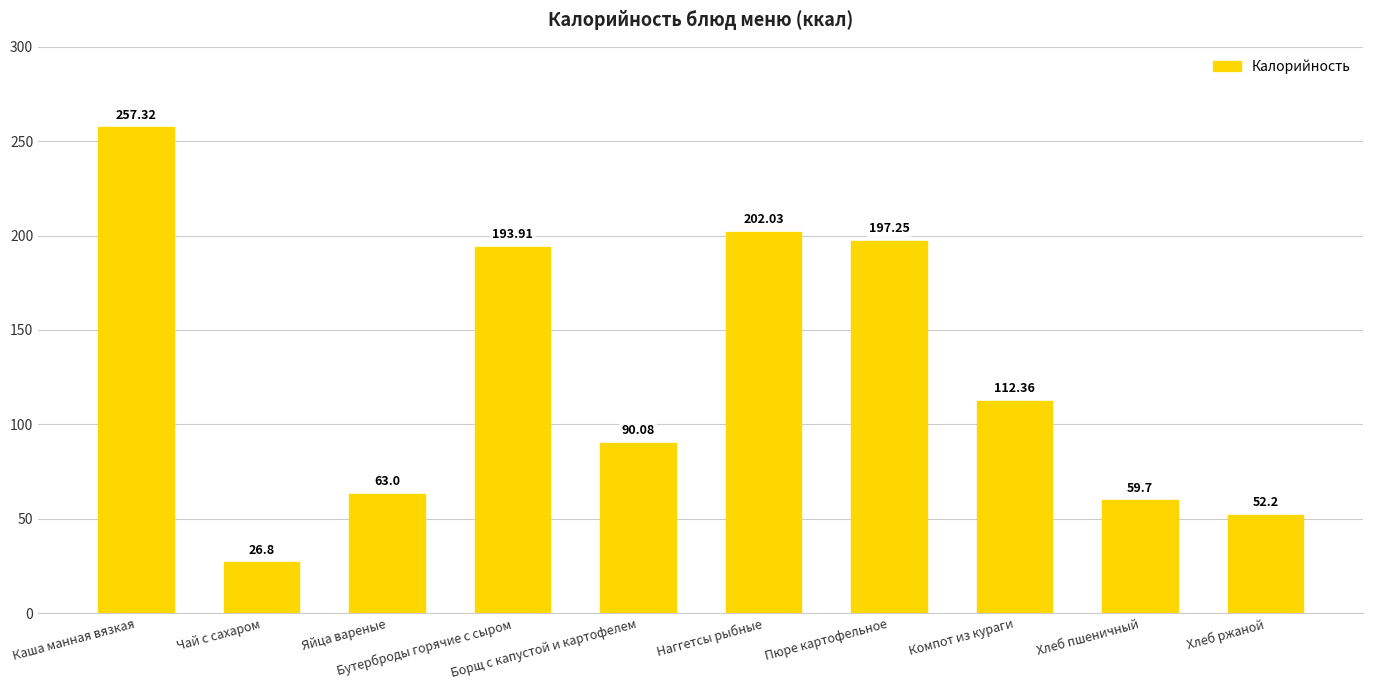

List the labels in order of value, smallest first.

Чай с сахаром, Хлеб ржаной, Хлеб пшеничный, Яйца вареные, Борщ с капустой и картофелем, Компот из кураги, Бутерброды горячие с сыром, Пюре картофельное, Наггетсы рыбные, Каша манная вязкая